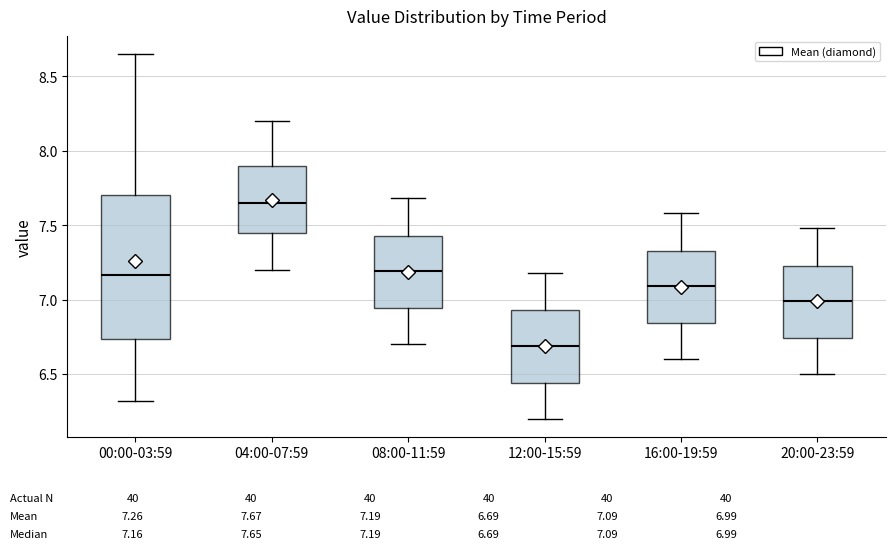

Comparing the boxes themselves (not the whiskers), which one is the tallest?

00:00-03:59